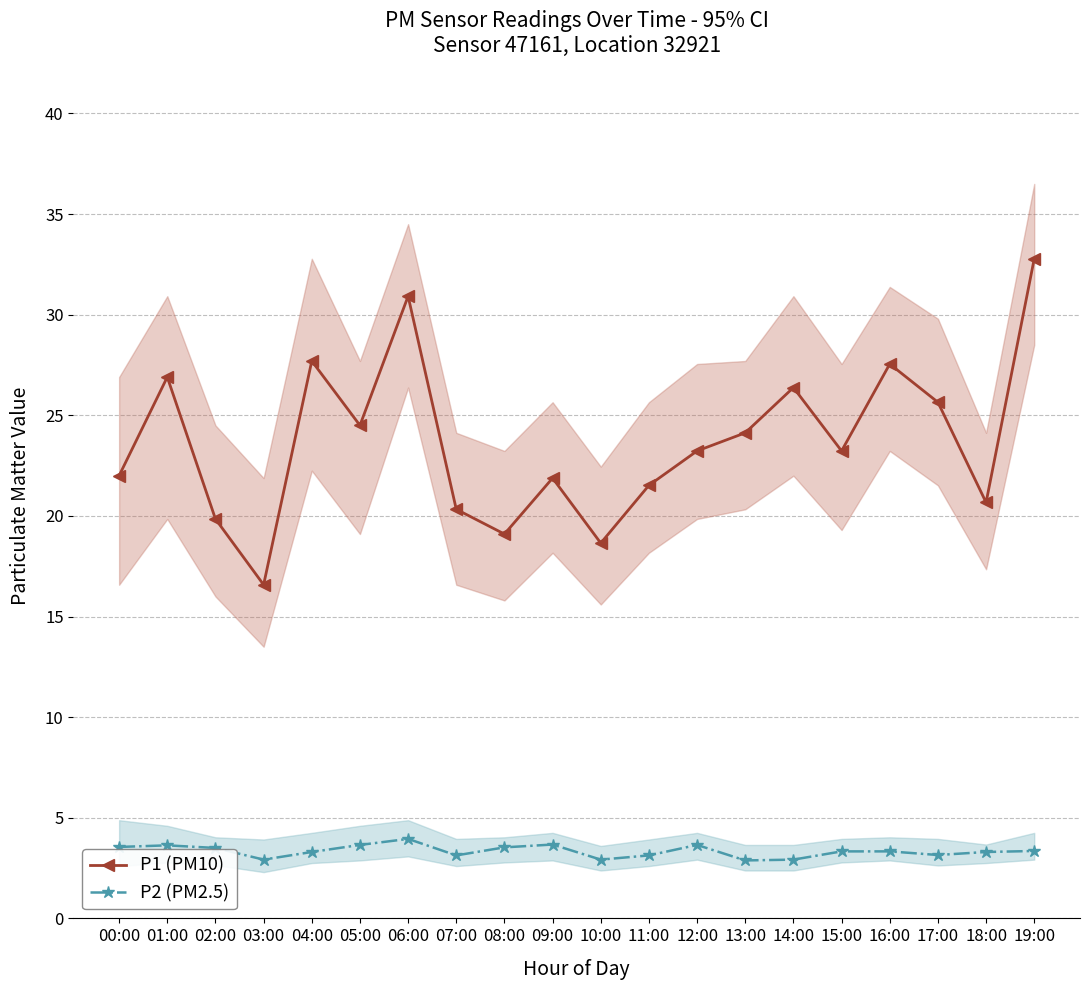

What is the lowest value of the P2 (PM2.5) series?

2.9